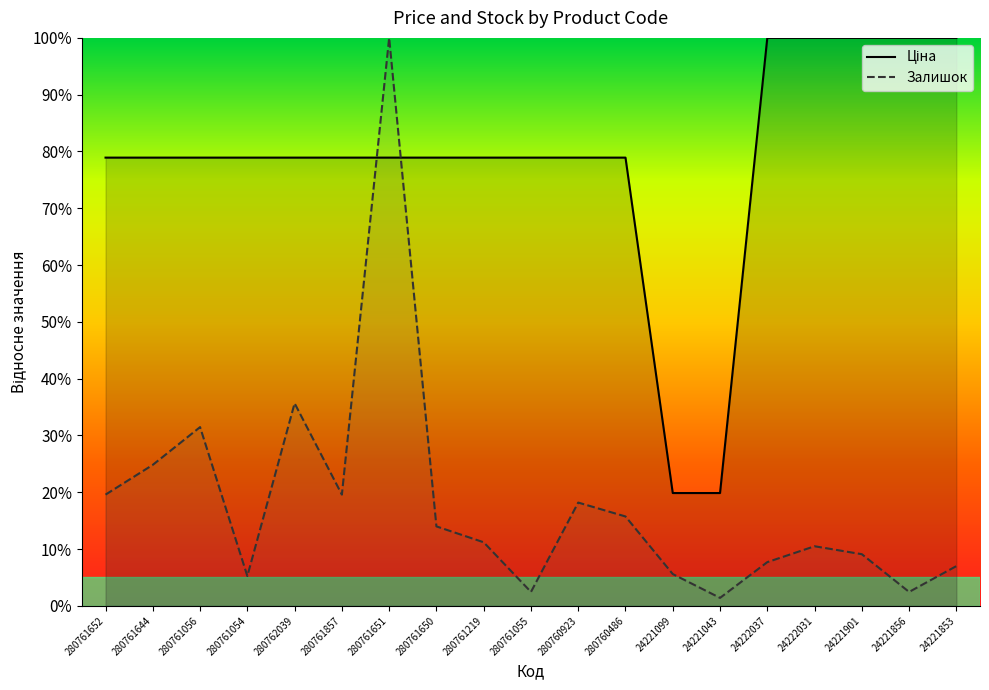

At which label is Ціна closest to 0?

24221099